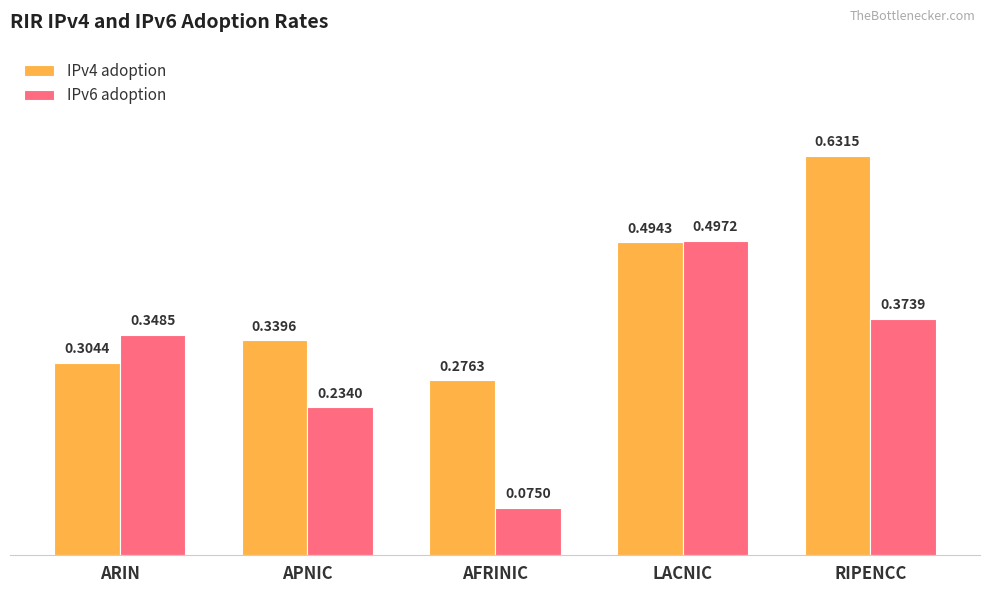

How many groups of bars are there?

5